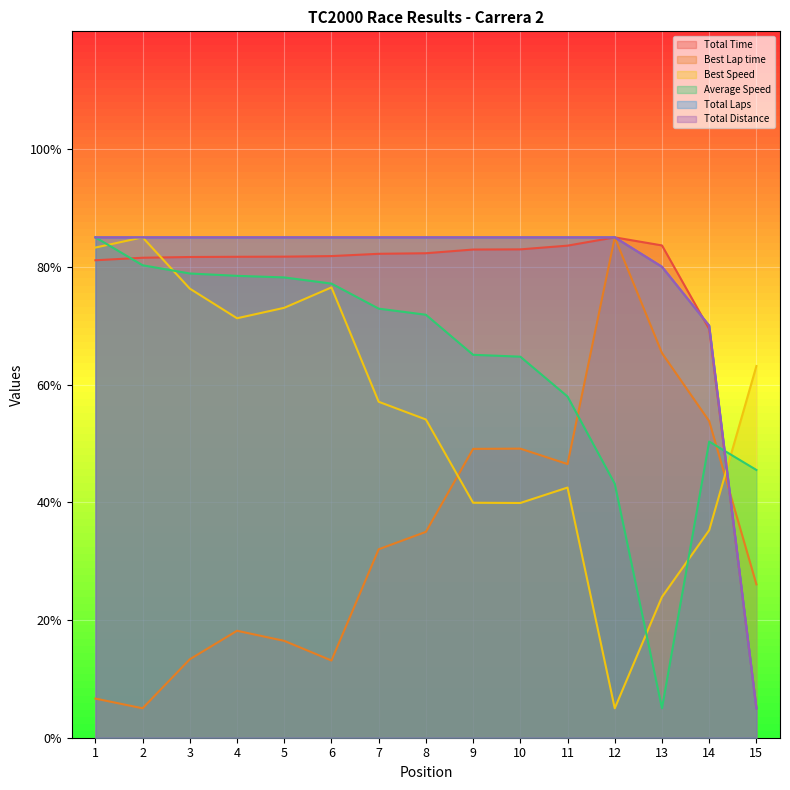

How many lines are shown in the chart?

6